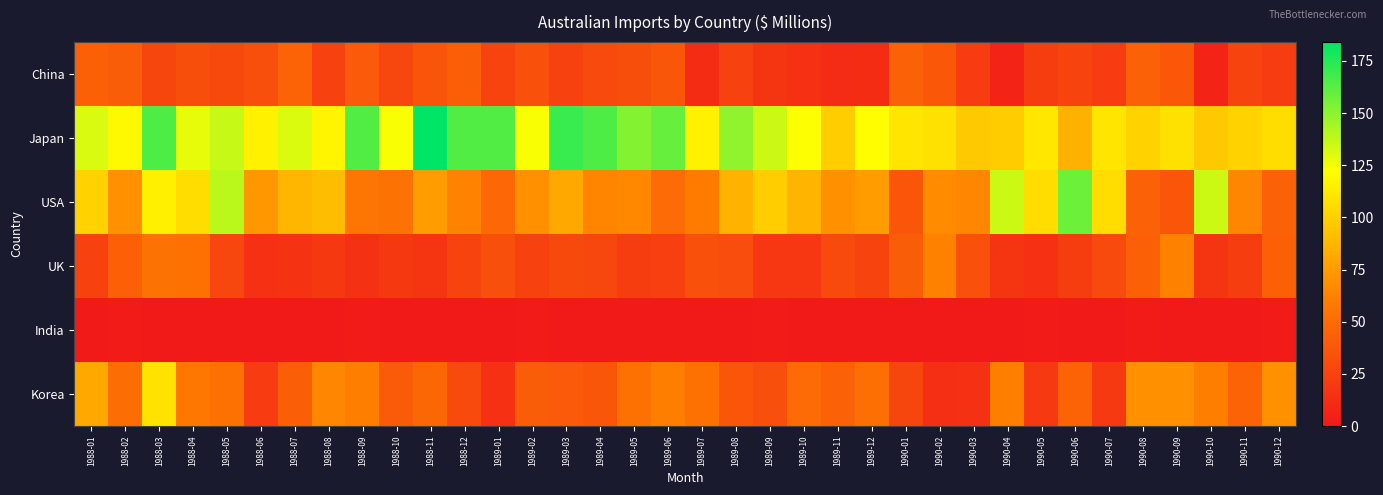

At 1990-10, list the series in order from largest to smallest.

USA, Japan, Korea, UK, China, India